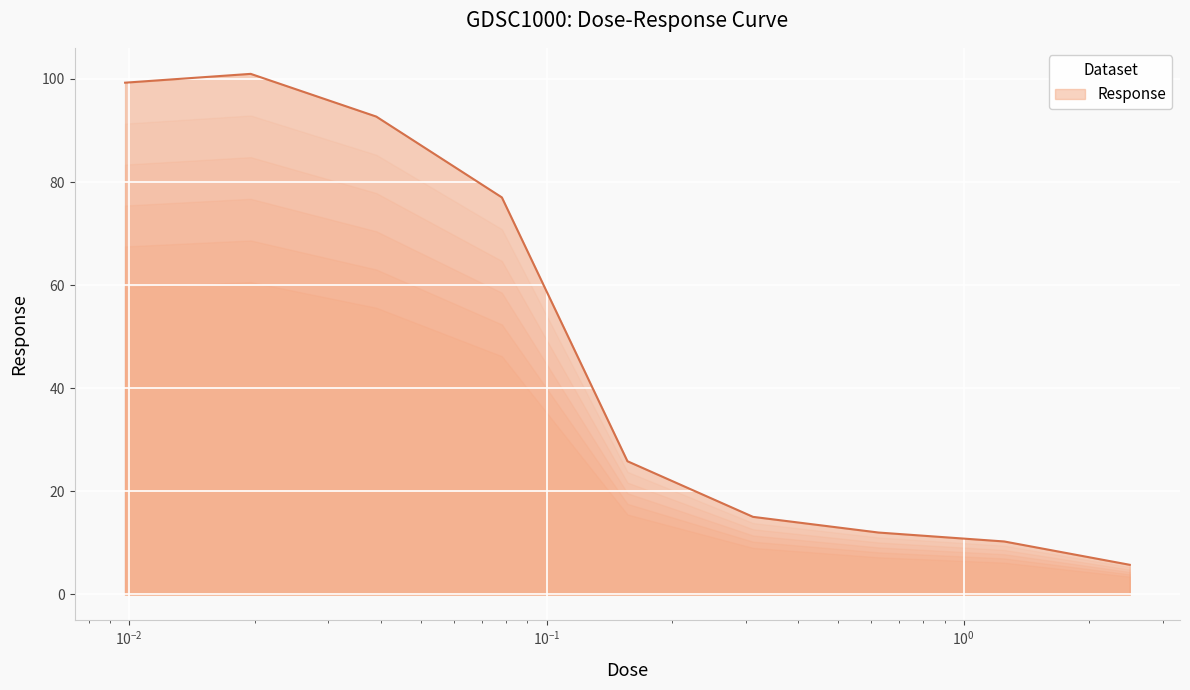

What is the minimum value shown in the chart?

5.8